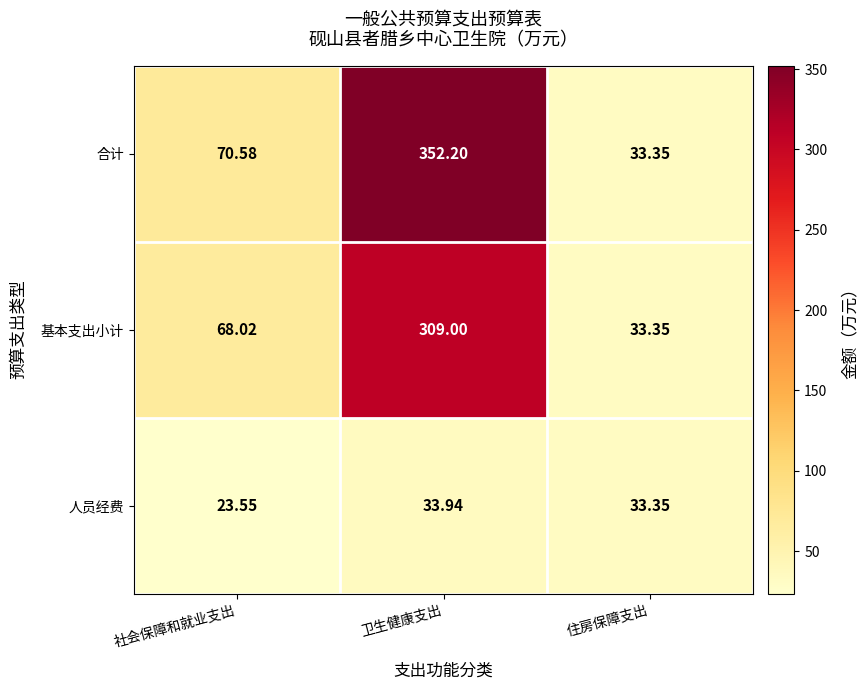

At which category is the sum across all series the highest?

卫生健康支出